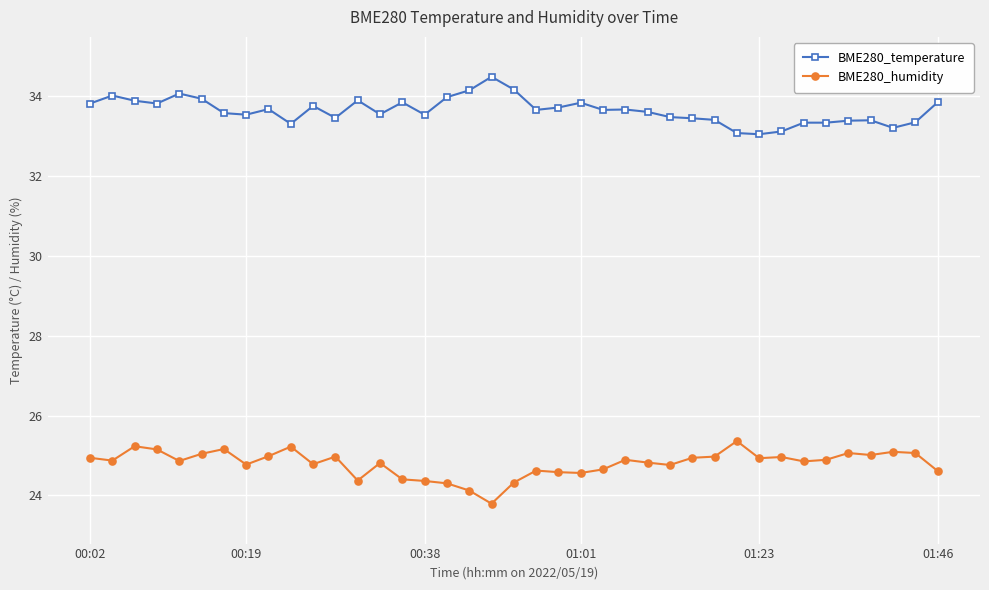

What is the average value of the BME280_temperature series?

33.6